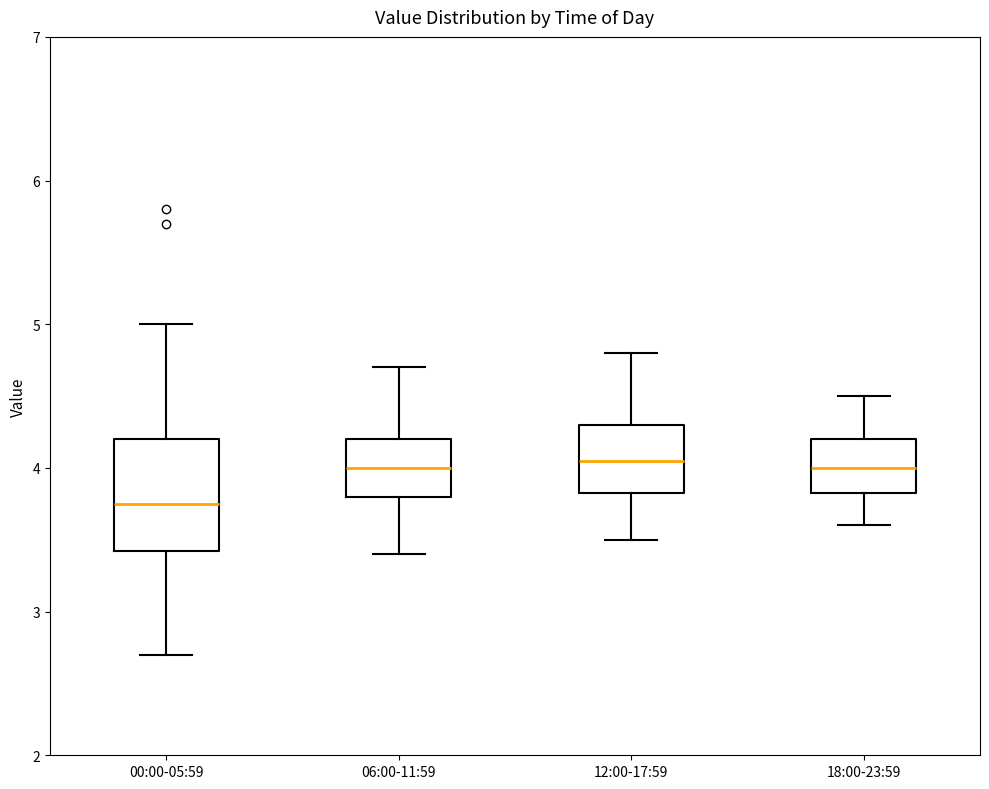

Reading left to right, transcribe this box plot: for each box, give where its median line is, the range the box spans, and where its two whiskers end, as read against the y-axis. The values are not printed on the chart, so give them approximately, as read against the axis.

00:00-05:59: median 3.8, box 3.4 to 4.2, whiskers 2.7 to 5.0
06:00-11:59: median 4.0, box 3.8 to 4.2, whiskers 3.4 to 4.7
12:00-17:59: median 4.1, box 3.8 to 4.3, whiskers 3.5 to 4.8
18:00-23:59: median 4.0, box 3.8 to 4.2, whiskers 3.6 to 4.5